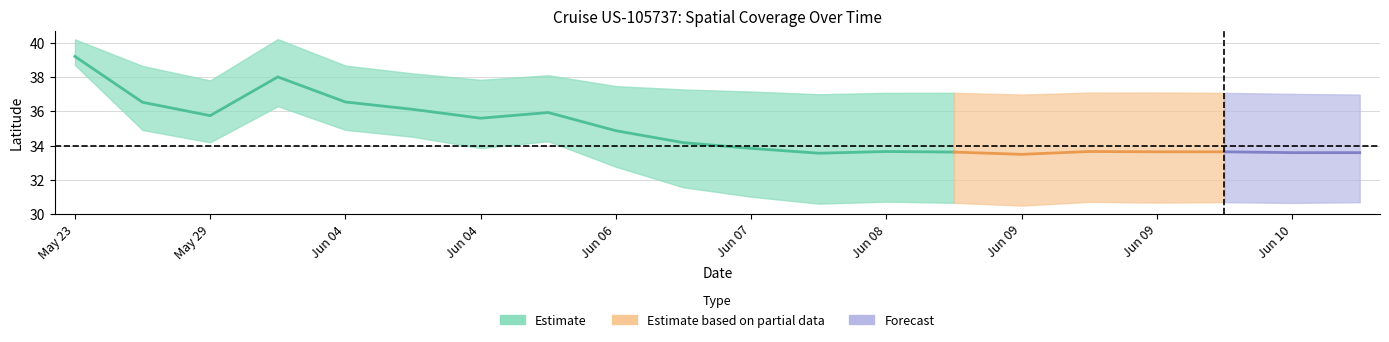

True or false: latitude has more than 0 interior local peaks.

True